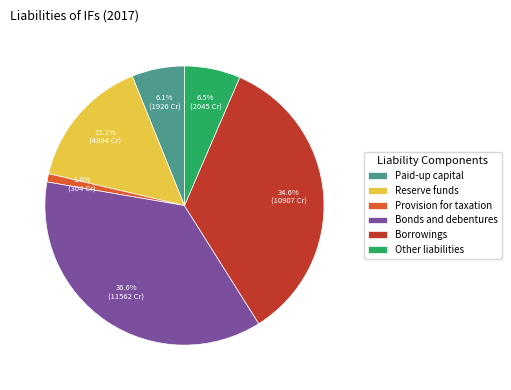

Does Provision for taxation represent more than half of the total?

No